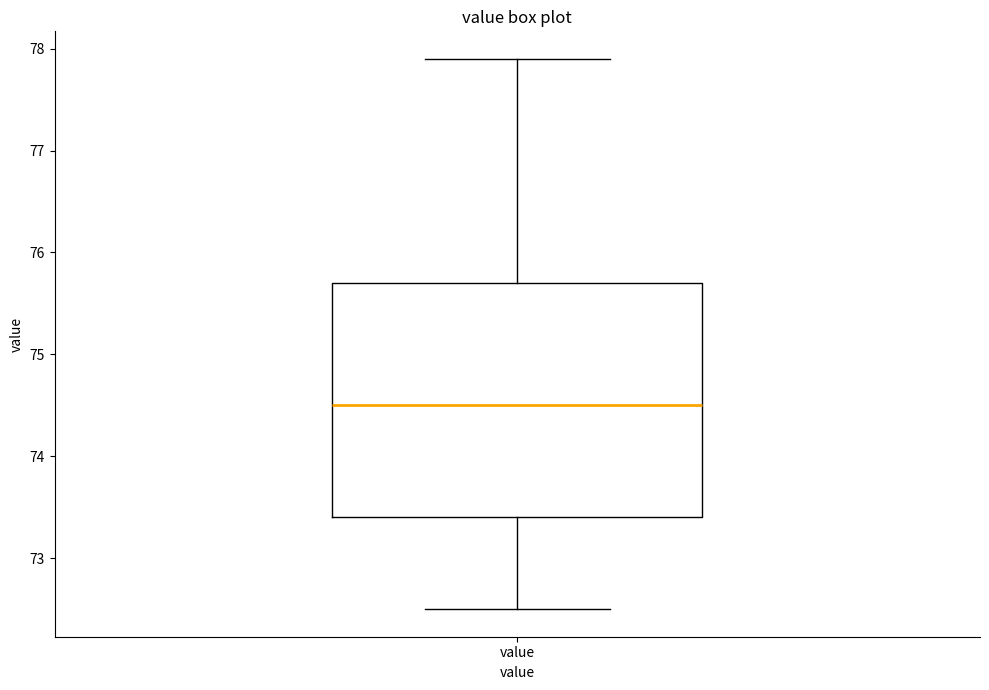

Read this box plot against the y-axis: the position of the median line, the range covered by the box, and the ends of both whiskers. The values are not printed on the chart, so give them approximately, as read against the axis.

median 74.5, box 73.4 to 75.7, whiskers 72.5 to 77.9